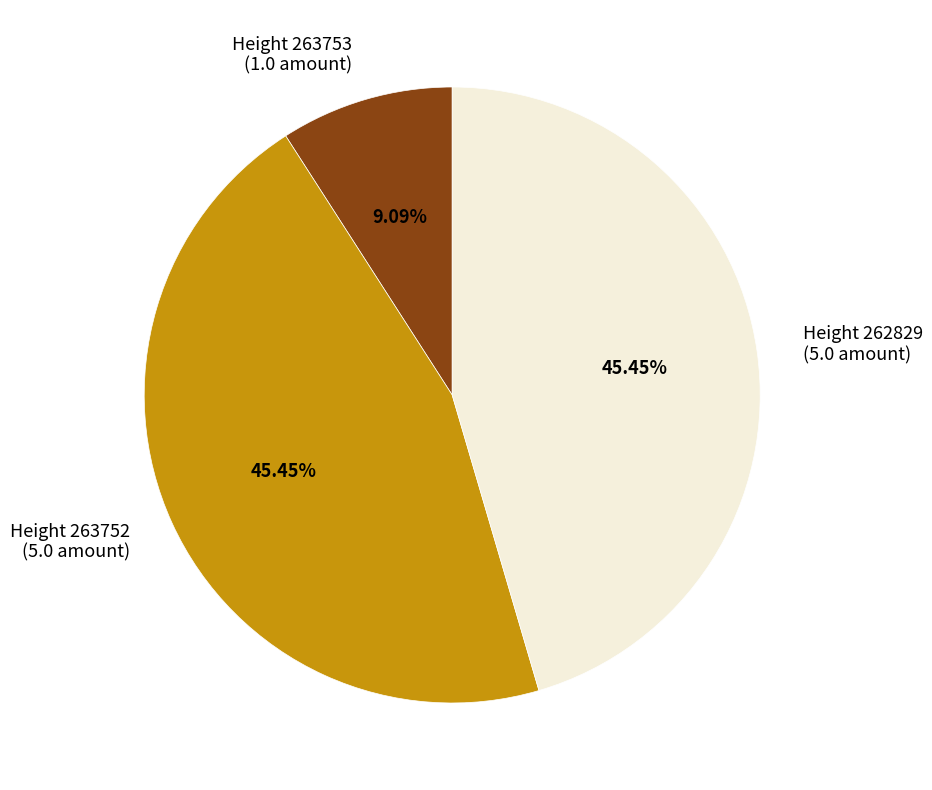

Does any single category account for the majority?

No